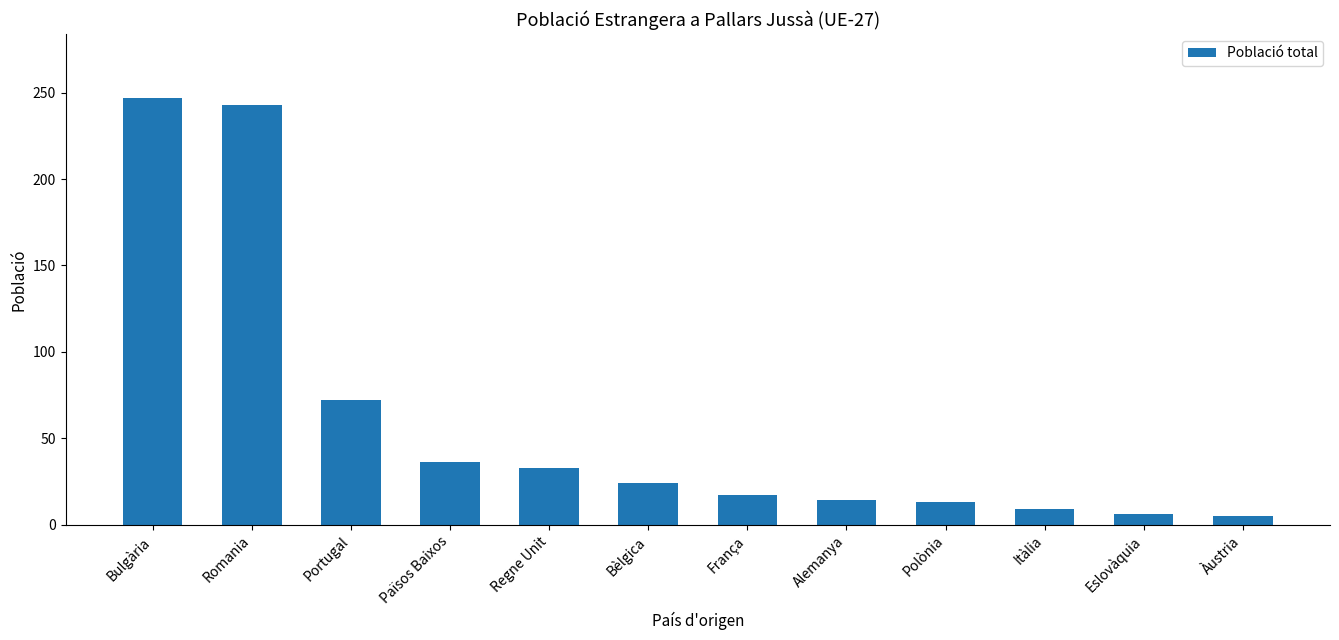

Is it true that the value at Eslovàquia is 6?

True